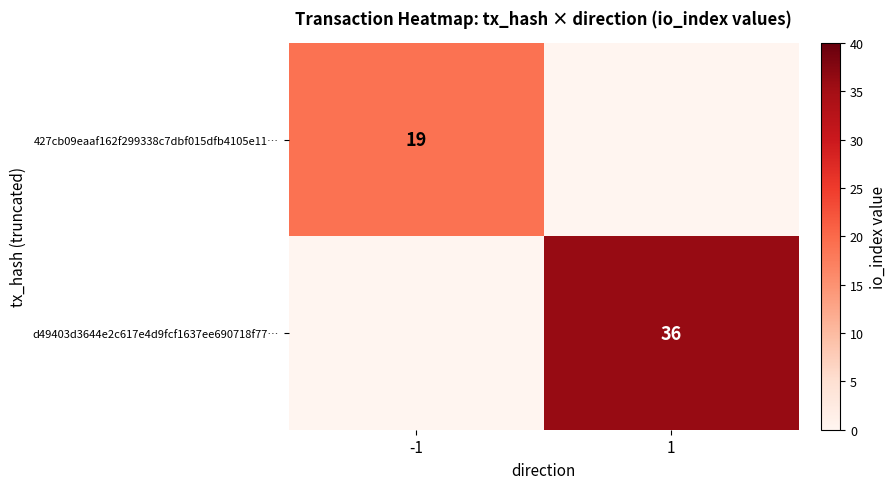

What is the spread (max minus min) of values at 1?

36